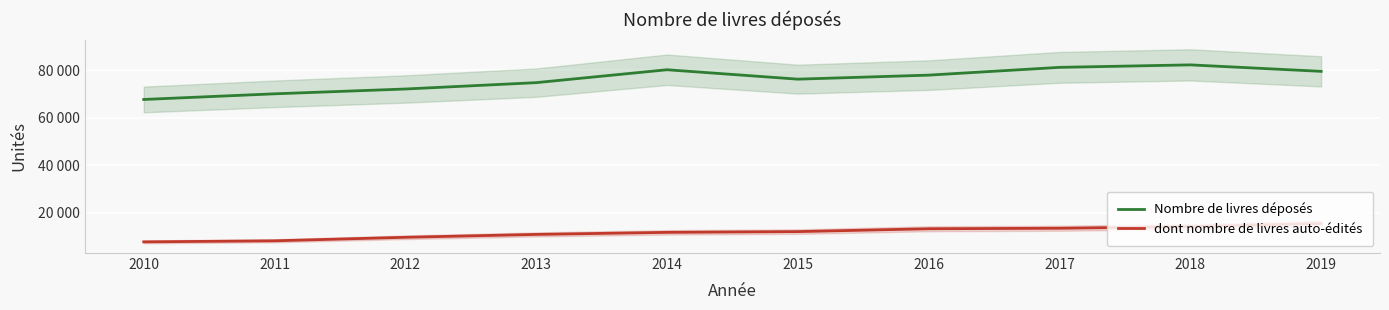

What is the value of the dont nombre de livres auto-édités point at the 1st from the left?

7700